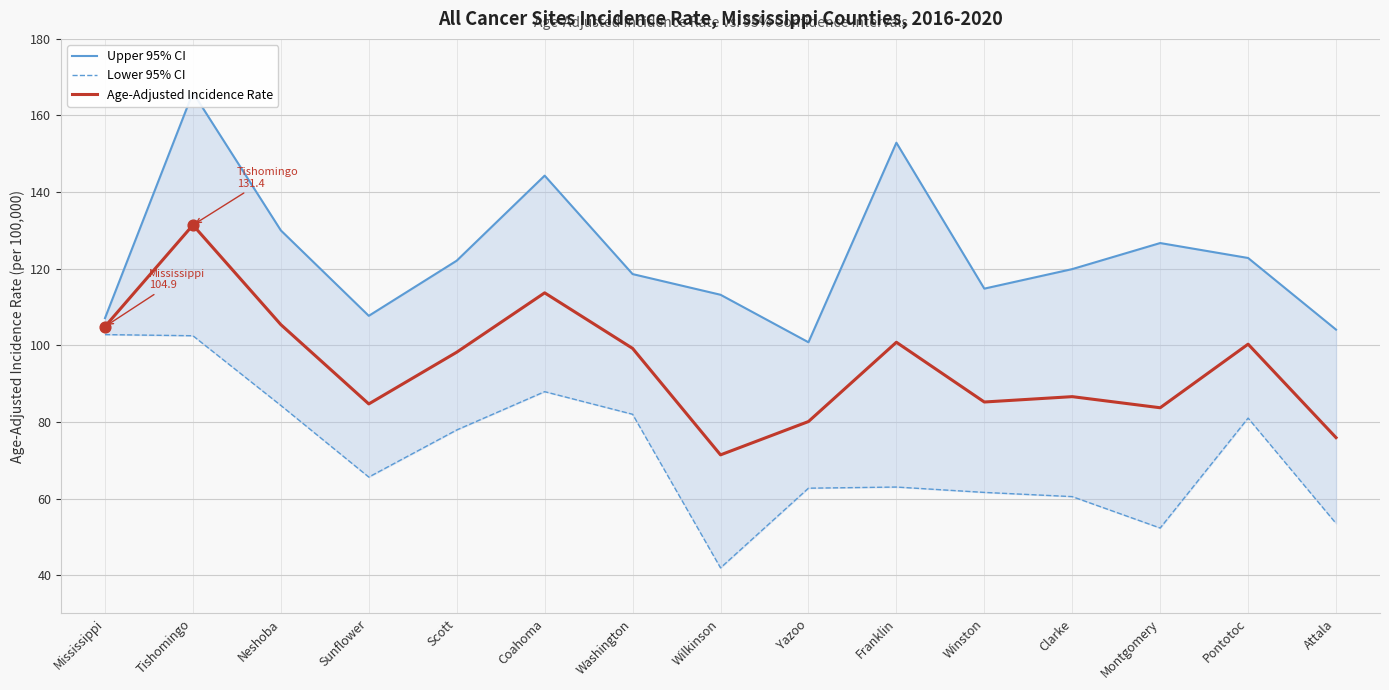

At which category is the sum across all series the highest?

Tishomingo